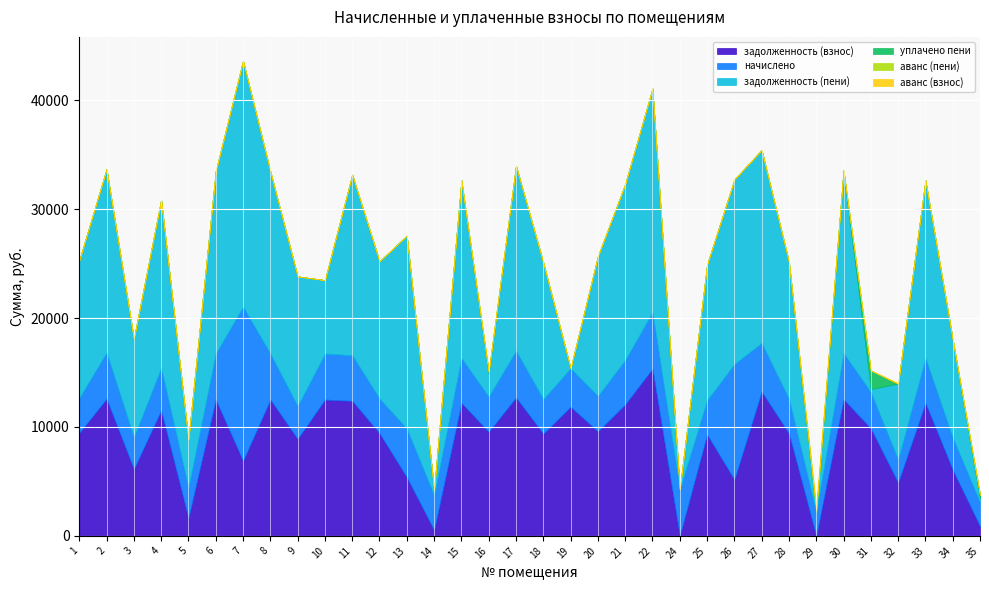

Is the value of аванс (взнос) at 15 greater than the value of начислено at 20?

No